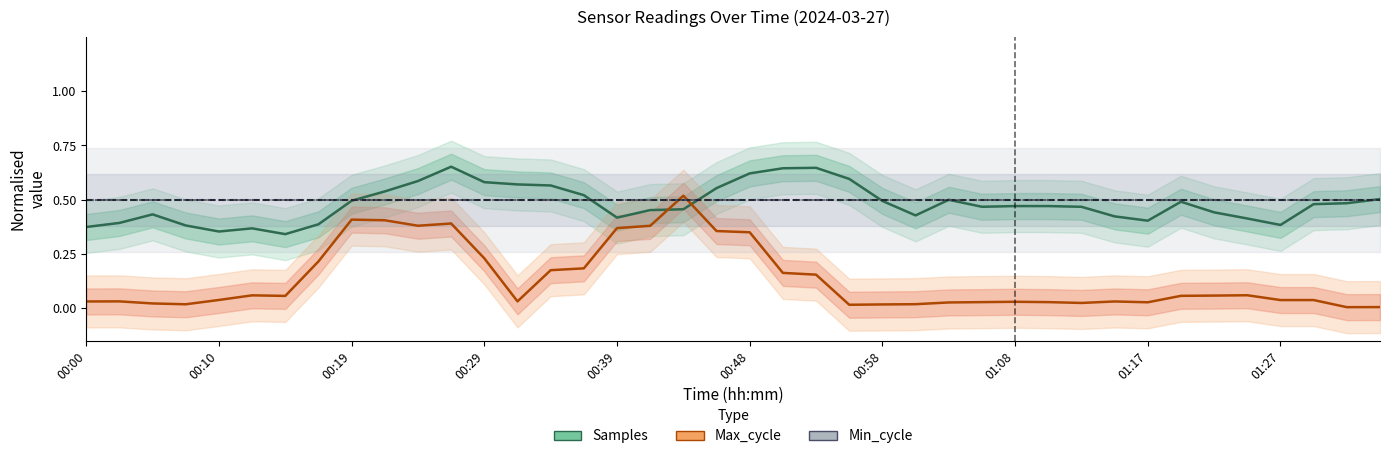

What is the value of the Samples point at the 9th from the left?

0.5